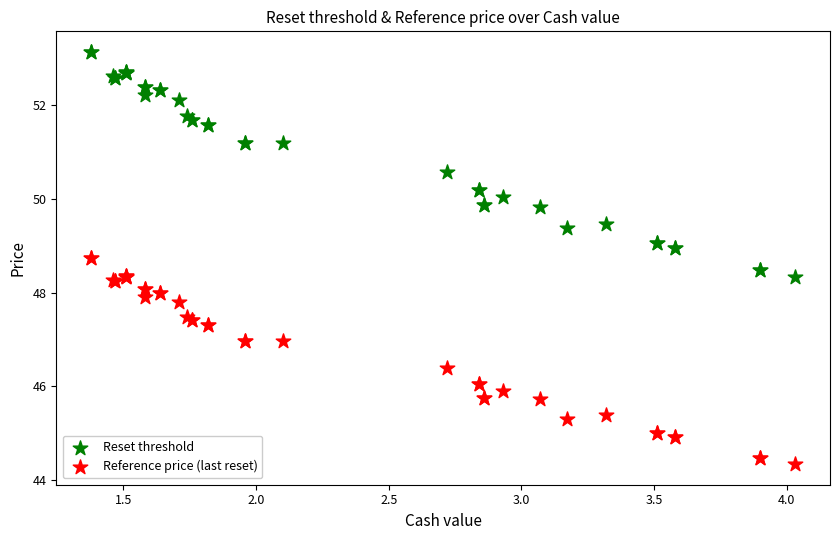

Which series has the widest spread of Y values?

Reset threshold